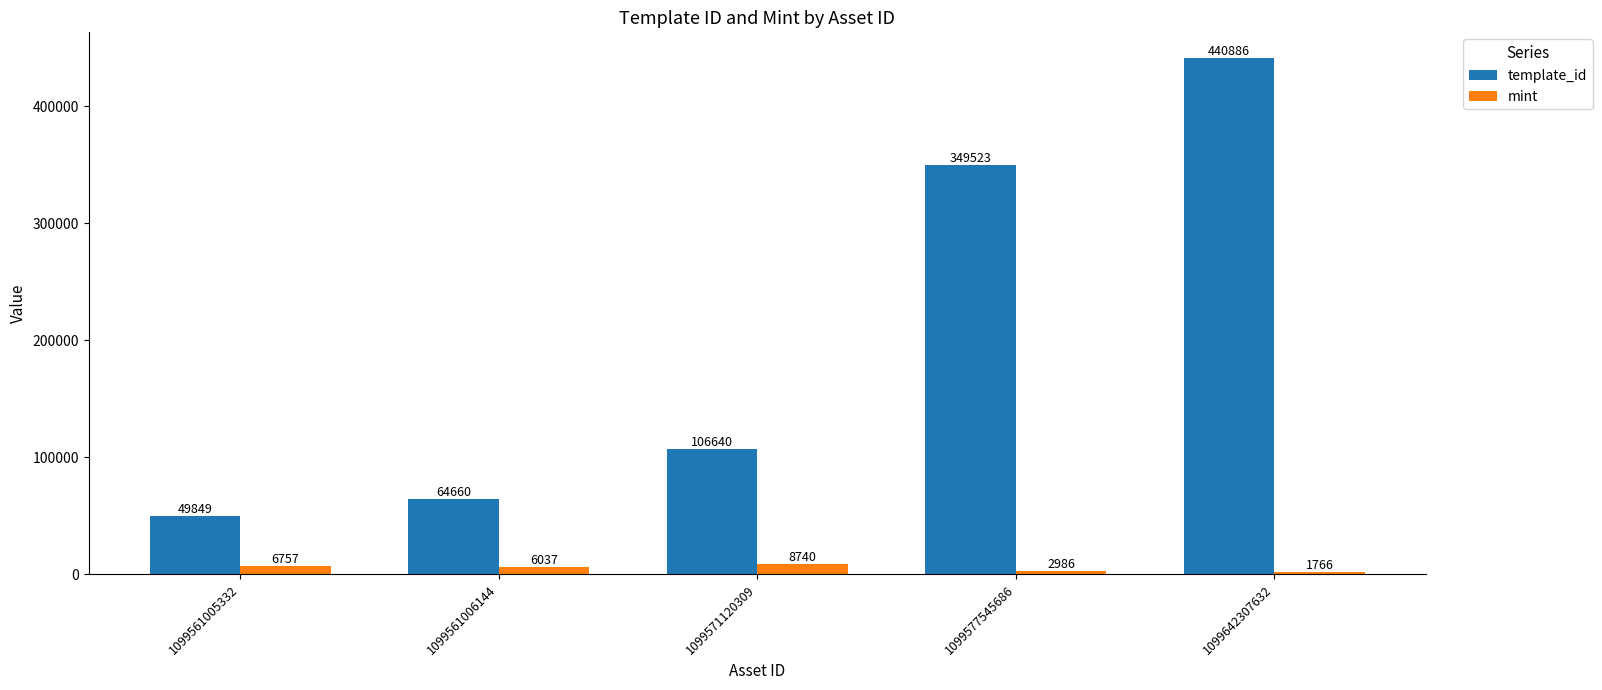

How many bars are there in total?

10